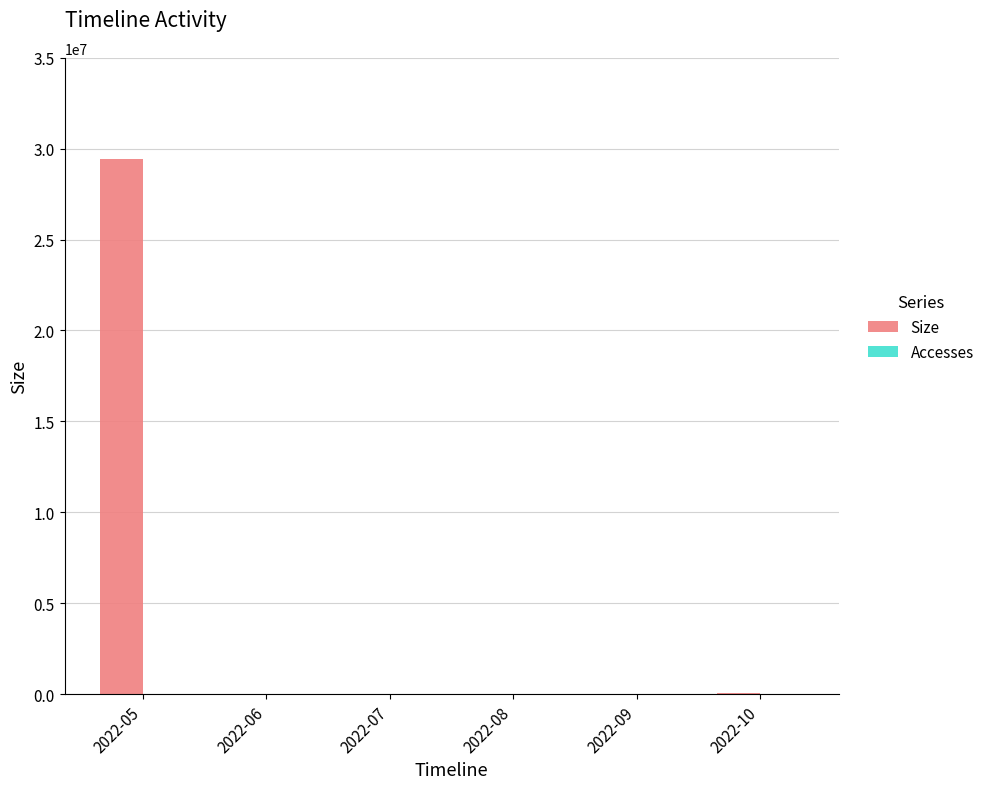

How many groups of bars are there?

6